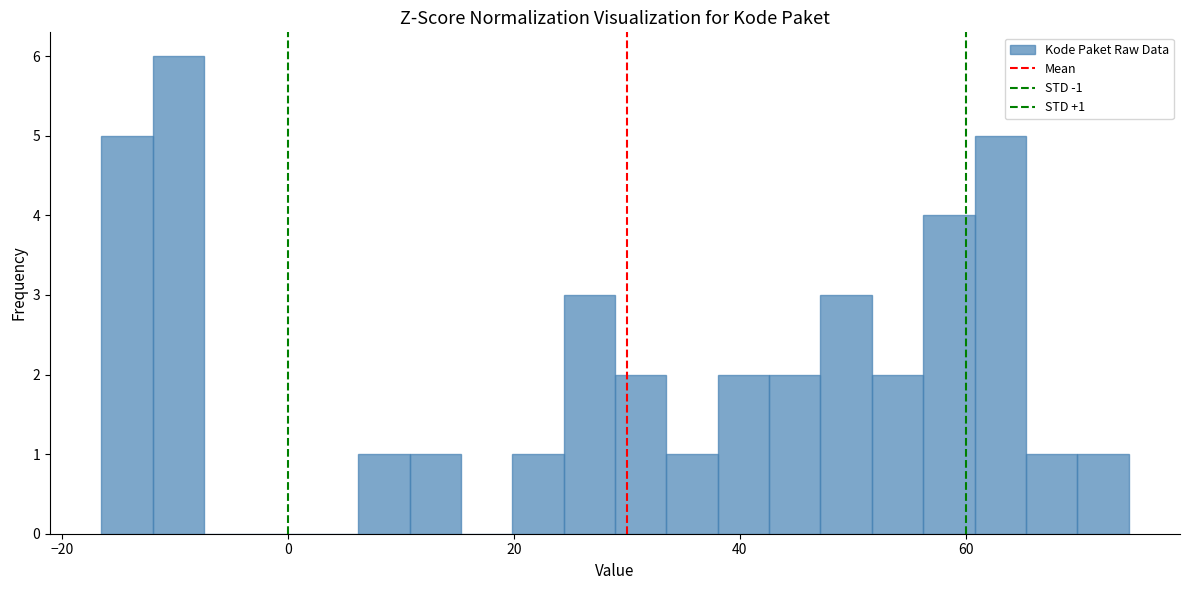

Around what value on the x-axis is the tallest bar? Give the approximate position of its centre, as read against the axis.

-10